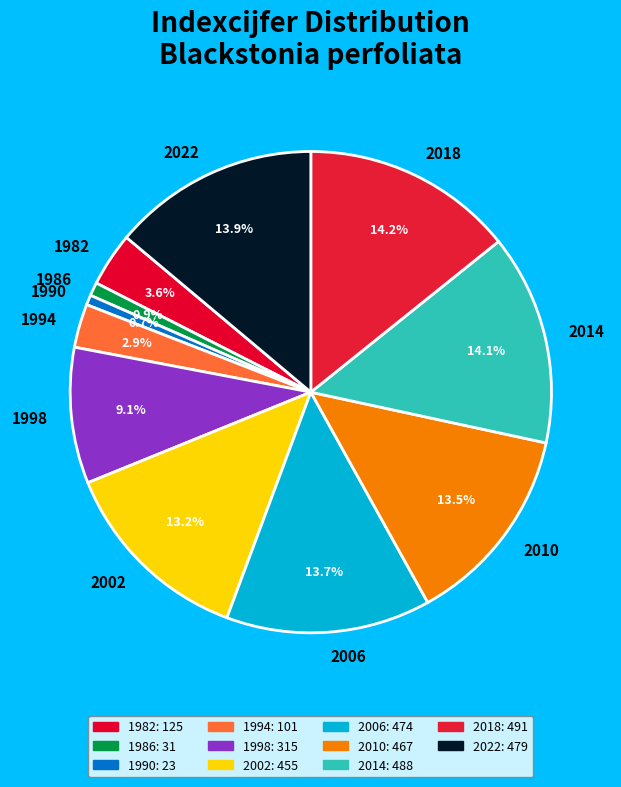

Which category has the biggest portion of the pie?

2018